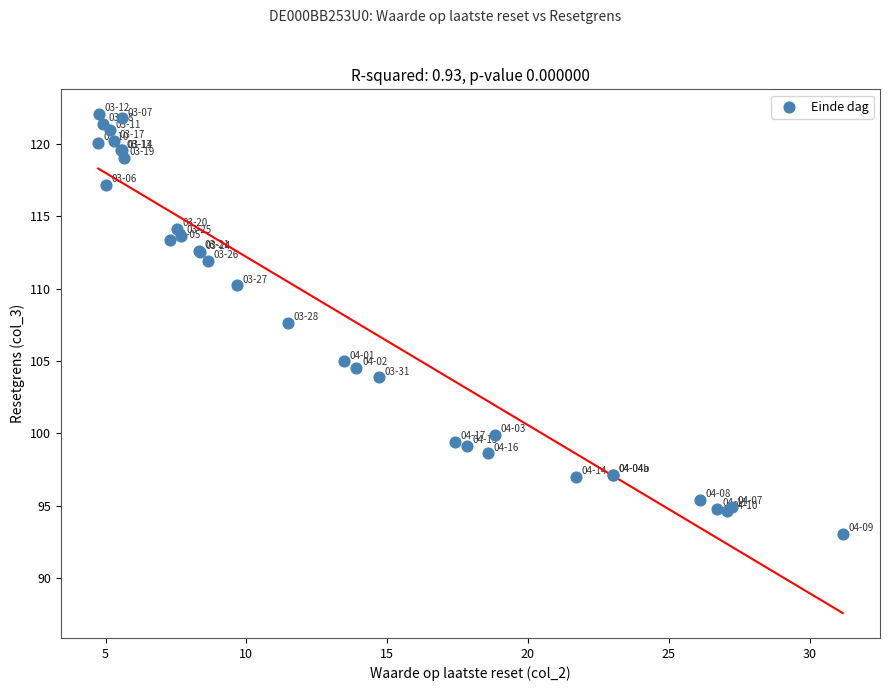

What Y value in the scatter plot is closest to 107?

107.6